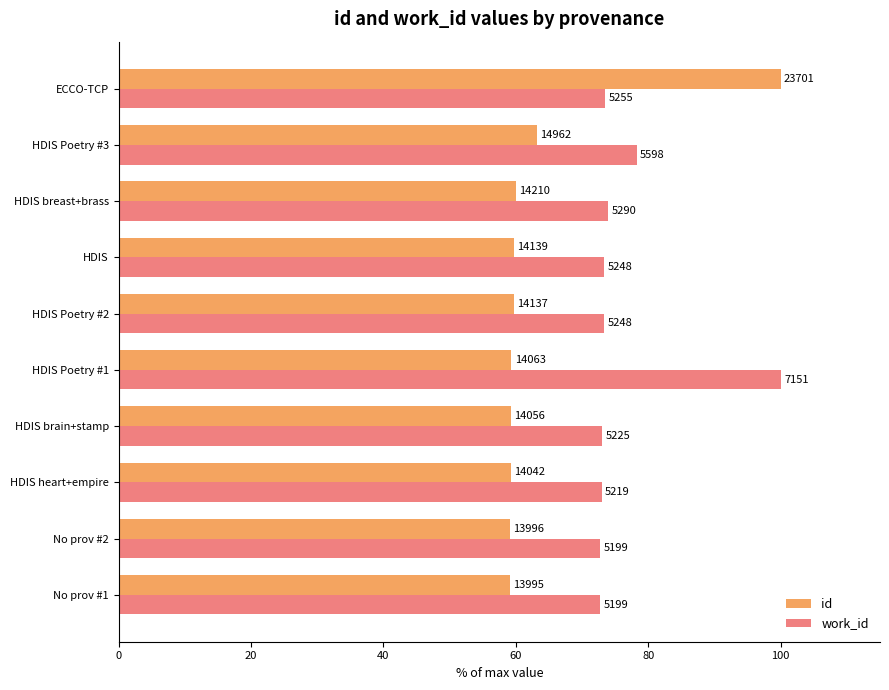

Reading right to left, extract all data points from this chart.

id: 100.0	63.1	60.0	59.7	59.6	59.3	59.3	59.2	59.1	59.0
work_id: 73.5	78.3	74.0	73.4	73.4	100.0	73.1	73.0	72.7	72.7